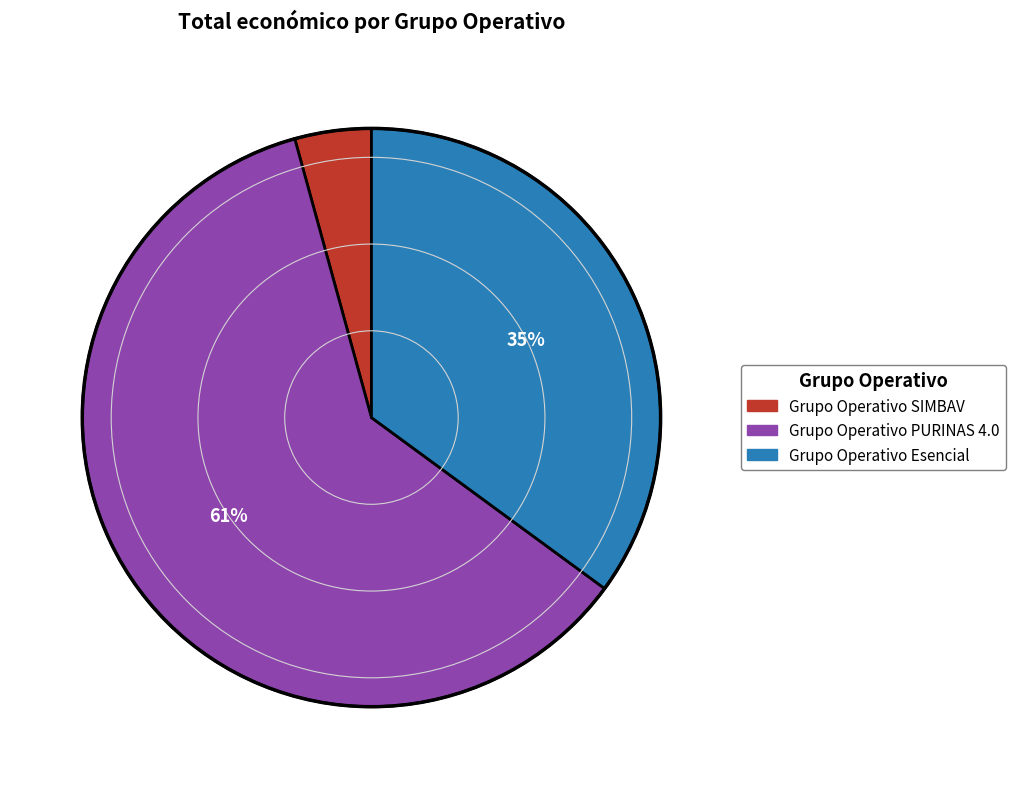

Is there a majority slice in this chart?

Yes